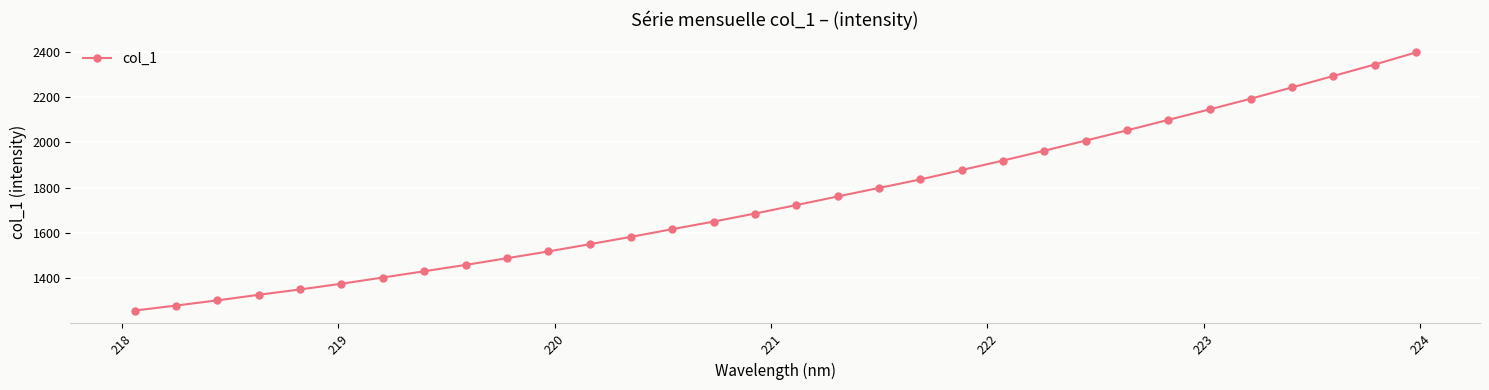

What is the smallest value displayed?

1257.1